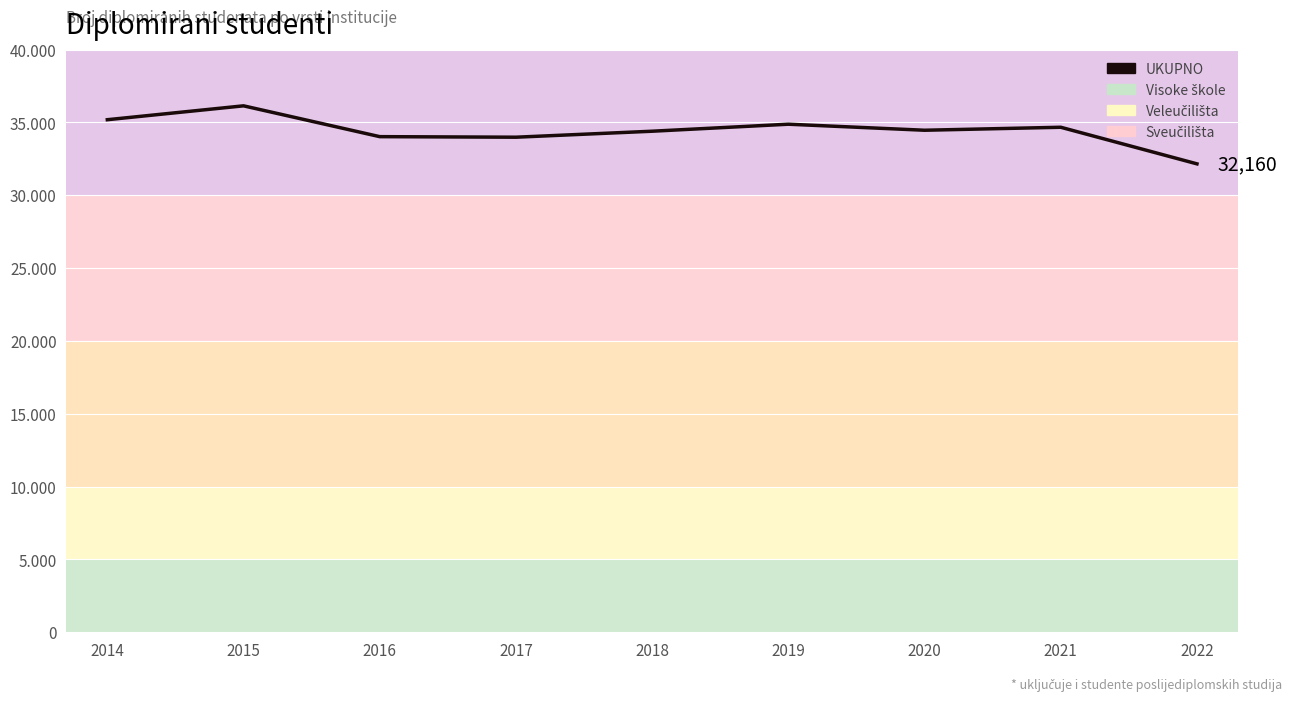

How many interior local valleys (lower than both neighbors) does the data have?

2